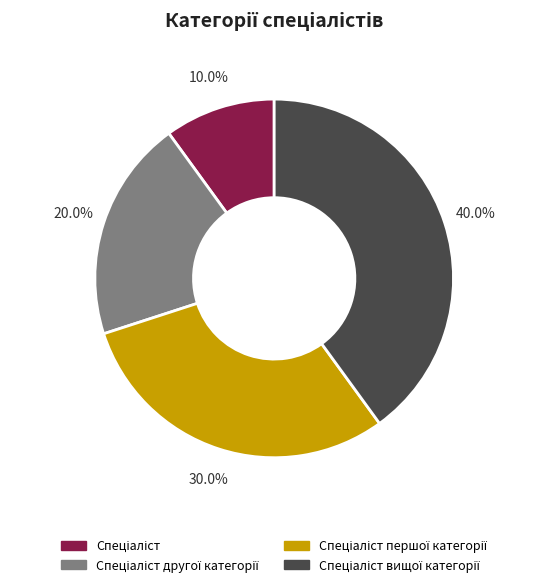

Is there any slice that represents more than half of the pie?

No